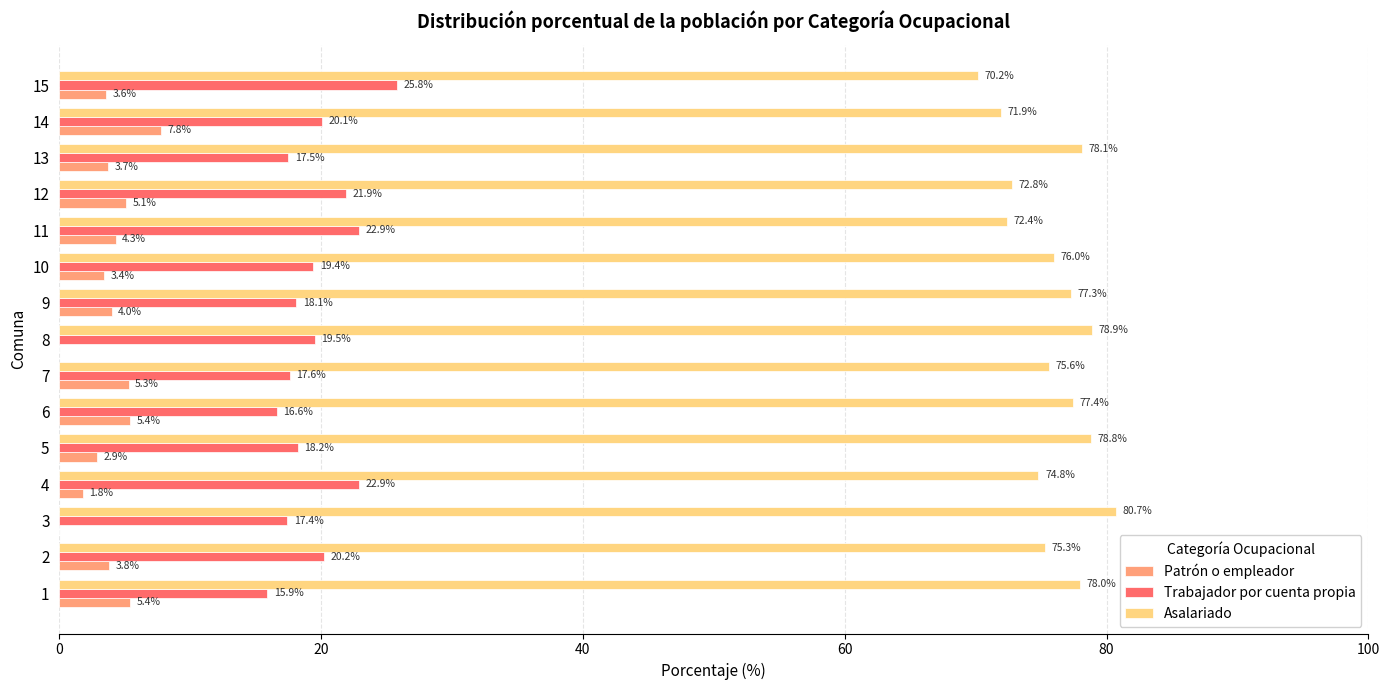

Is it true that Asalariado equals 71.9 at 14?

True